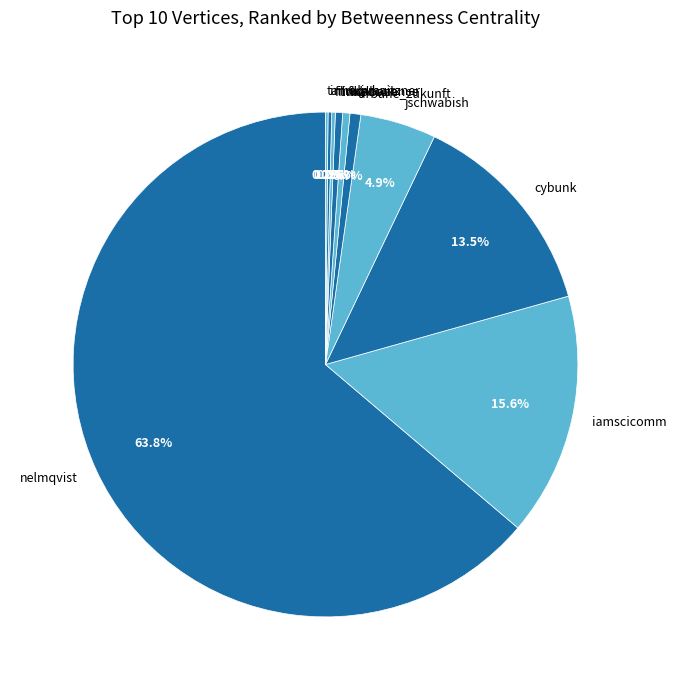

What is the largest slice in the pie chart?

nelmqvist